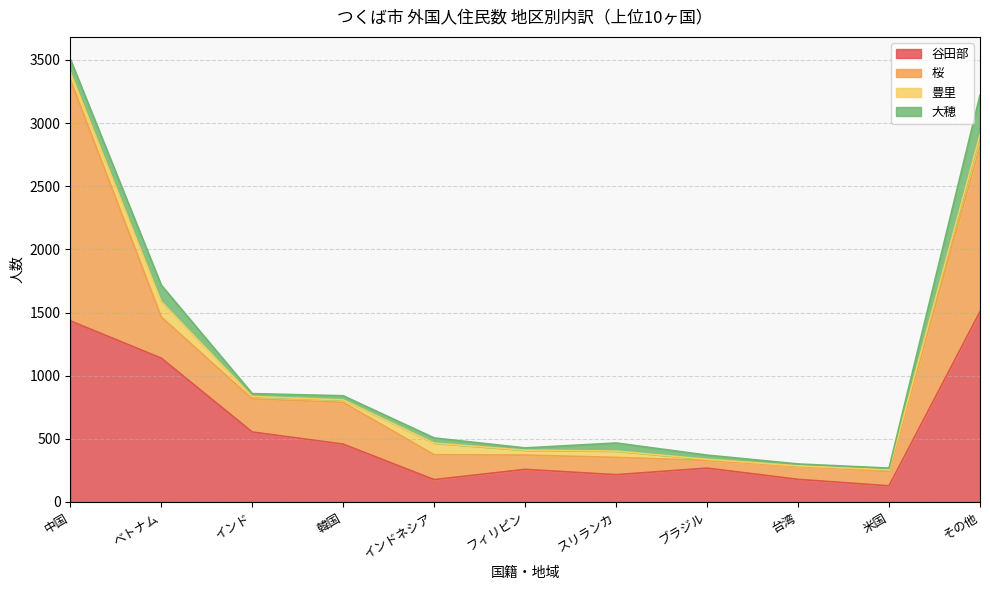

What is the value of the 大穂 point at the 2nd from the left?

131